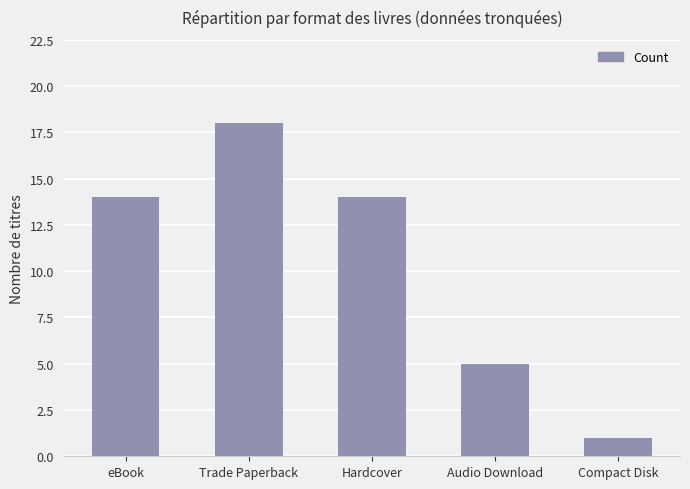

Which has a higher value, Trade Paperback or Hardcover?

Trade Paperback